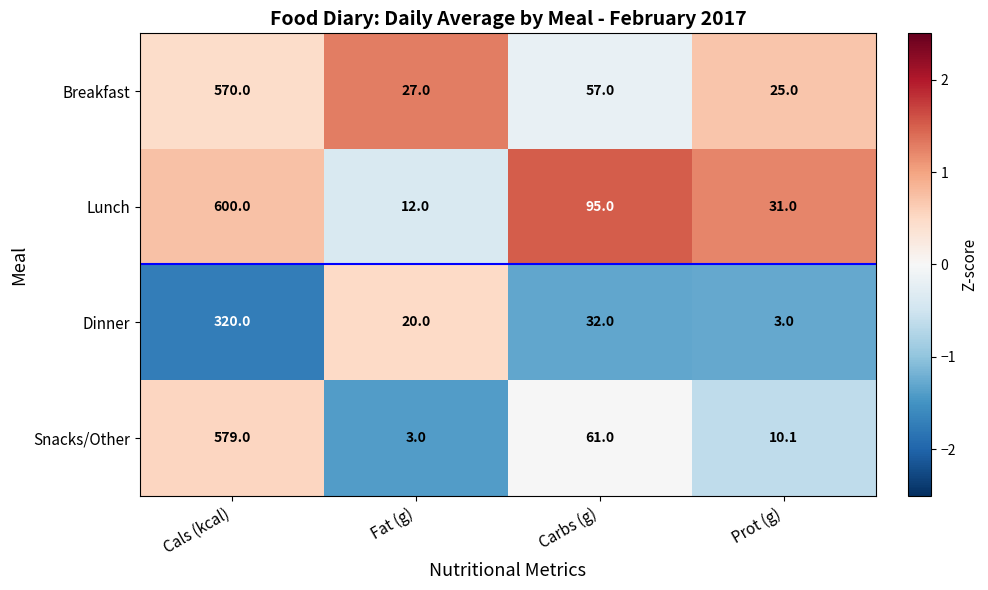

What is the spread (max minus min) of values at Cals (kcal)?

280.0